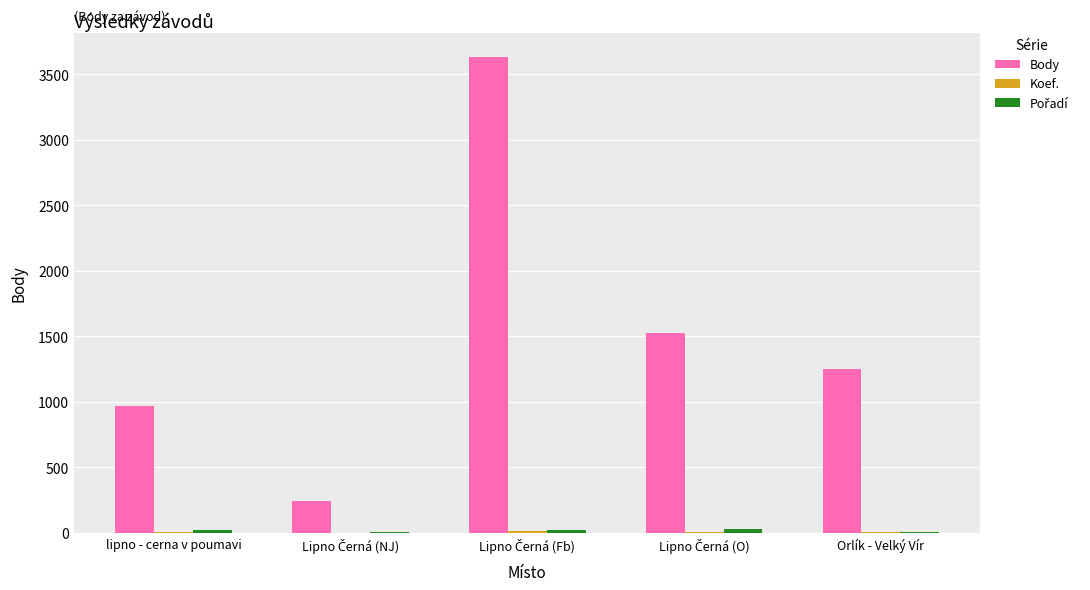

Which series has the largest total across all categories?

Body